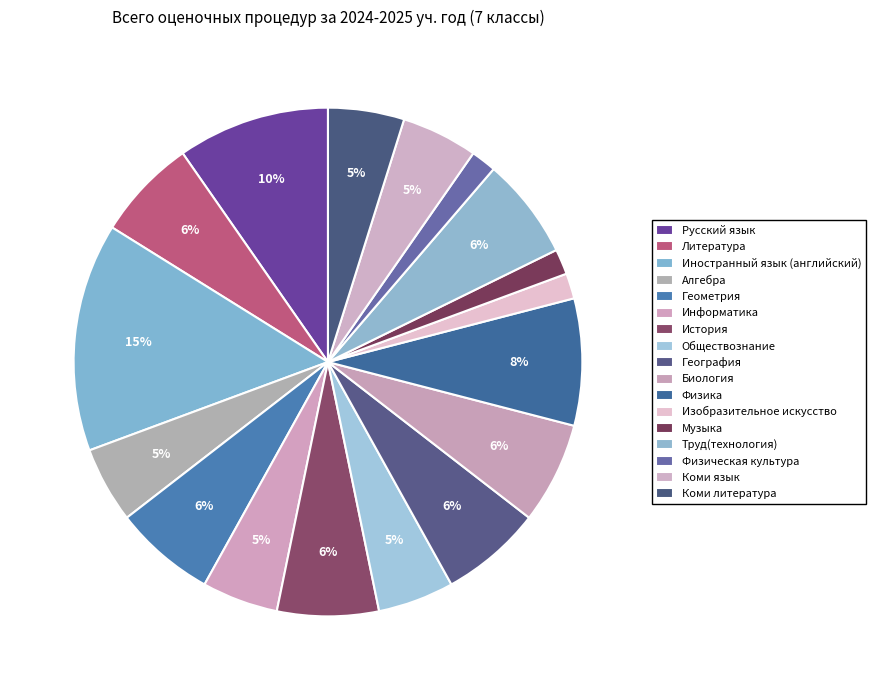

Is it true that Русский язык is 19% of the pie?

False